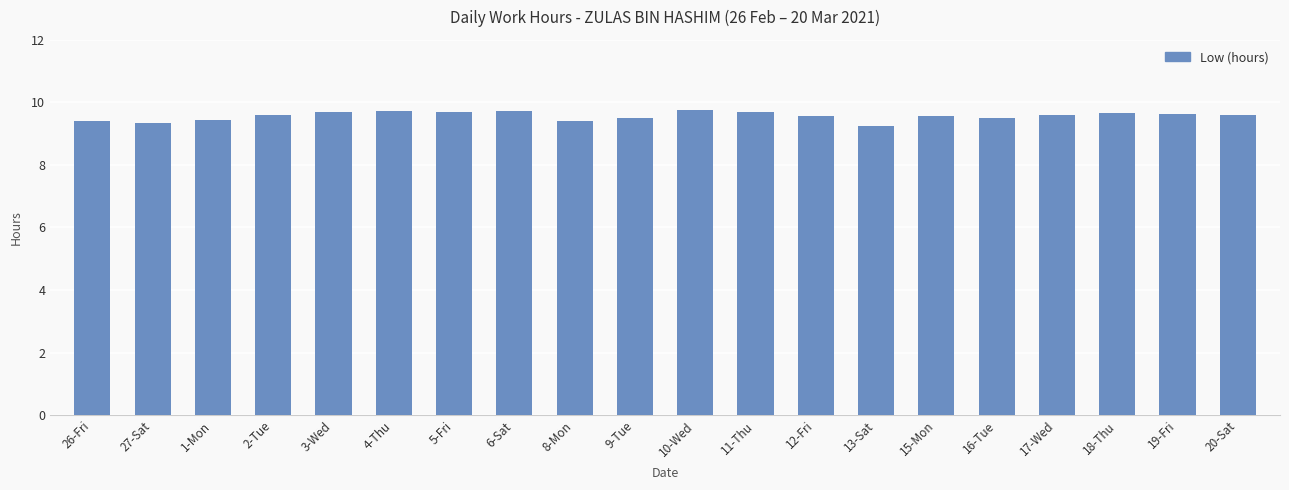

What is the label of the 1st bar from the right?

20-Sat